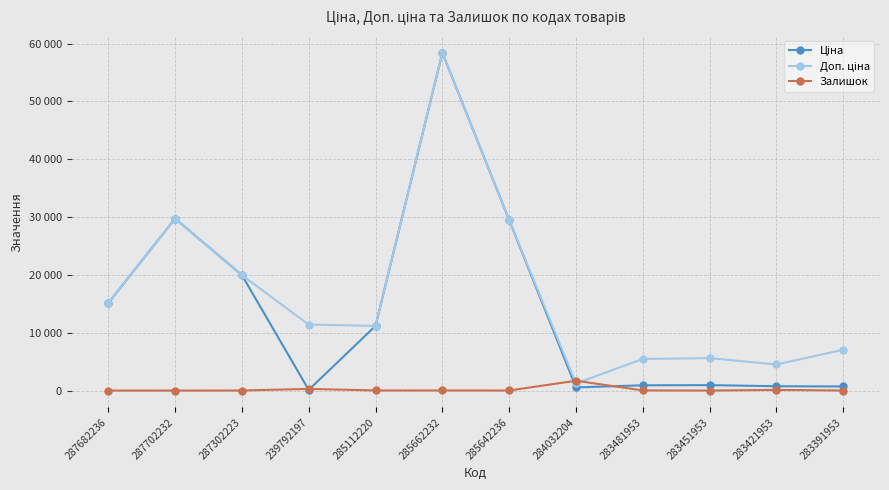

True or false: Ціна and Залишок intersect in this chart.

True